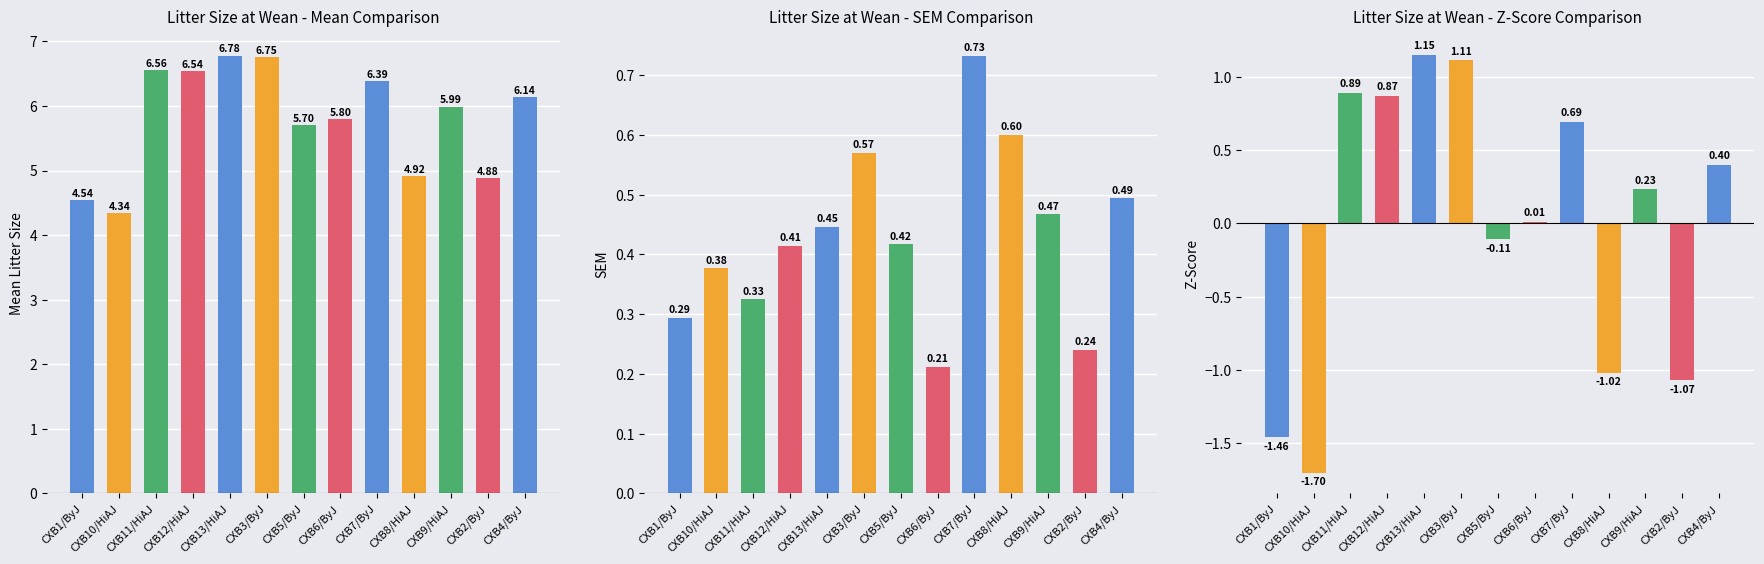

Reading left to right, extract all data points from this chart.

CXB1/ByJ=-1.5	CXB10/HiAJ=-1.7	CXB11/HiAJ=0.9	CXB12/HiAJ=0.9	CXB13/HiAJ=1.1	CXB3/ByJ=1.1	CXB5/ByJ=-0.1	CXB6/ByJ=0.0	CXB7/ByJ=0.7	CXB8/HiAJ=-1.0	CXB9/HiAJ=0.2	CXB2/ByJ=-1.1	CXB4/ByJ=0.4